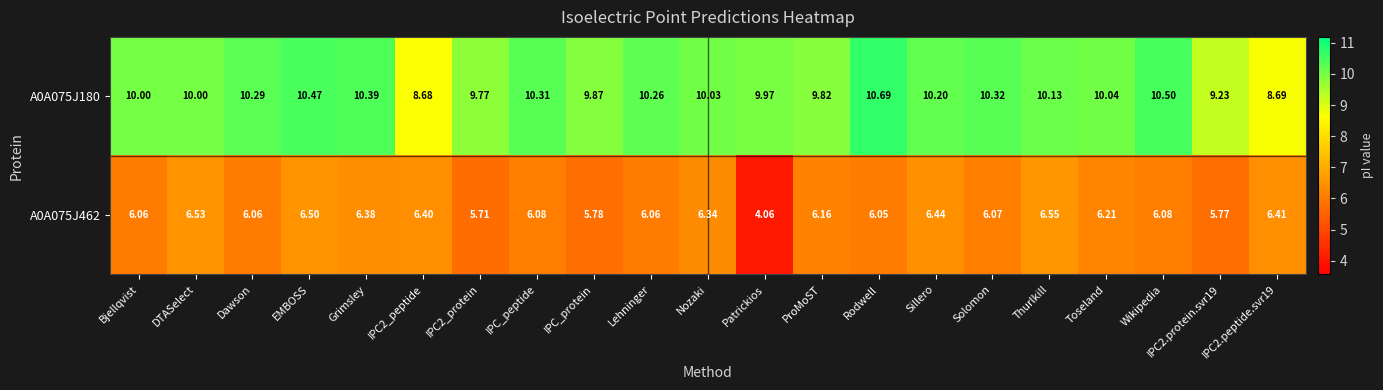

At which category does the chart reach its minimum across all series?

Patrickios